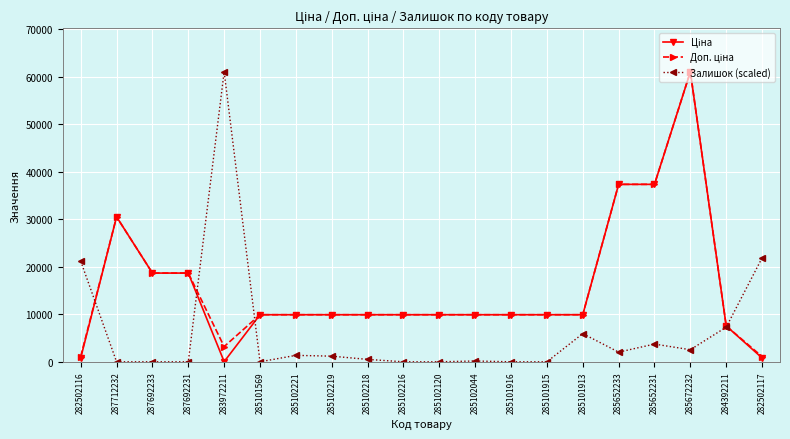

What is the label of the 16th point from the right?

283972211